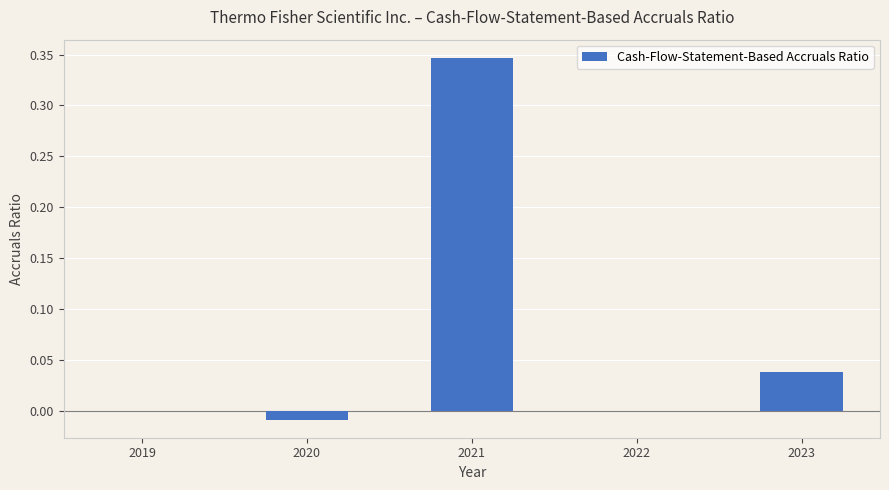

At which category does the chart reach its peak across all series?

2021